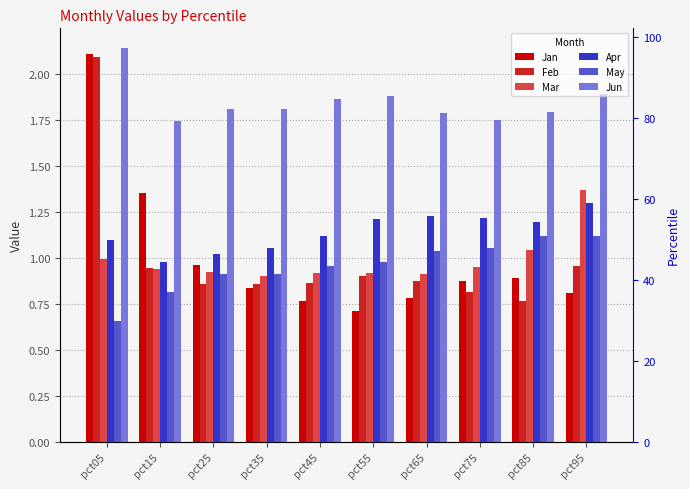

Is it true that Jun equals 0.7 at pct45?

False